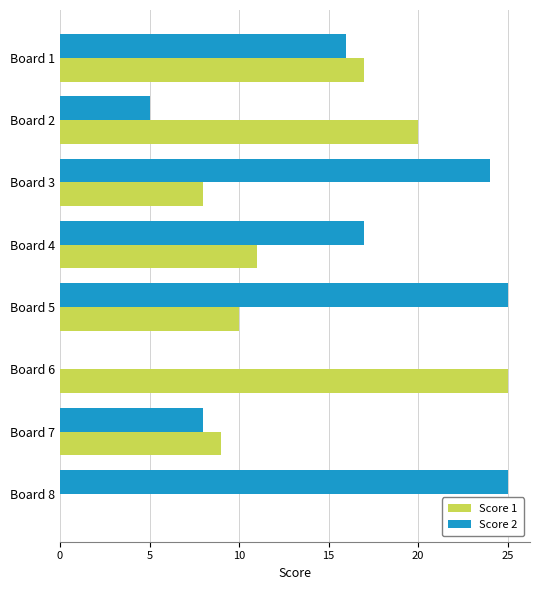

Which series has the largest total across all categories?

Score 2